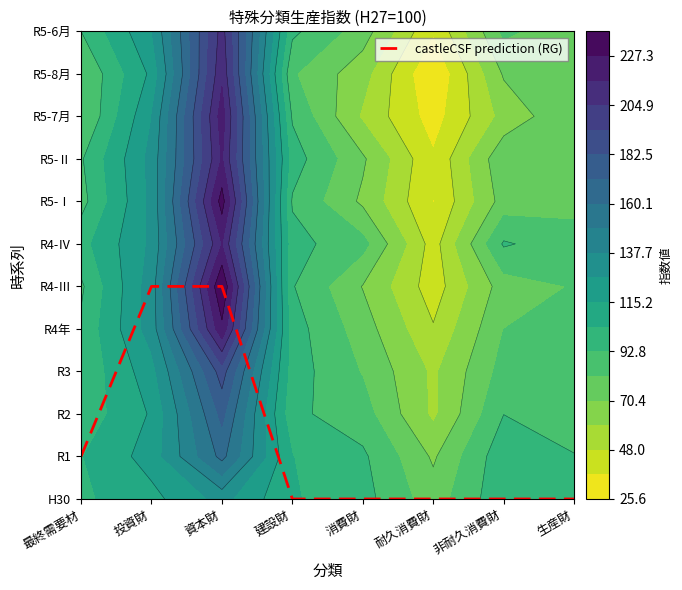

Reading right to left, what are all the values shown in this chart?

生産財=0	非耐久消費財=0	耐久消費財=0	消費財=0	建設財=0	資本財=5	投資財=5	最終需要材=1